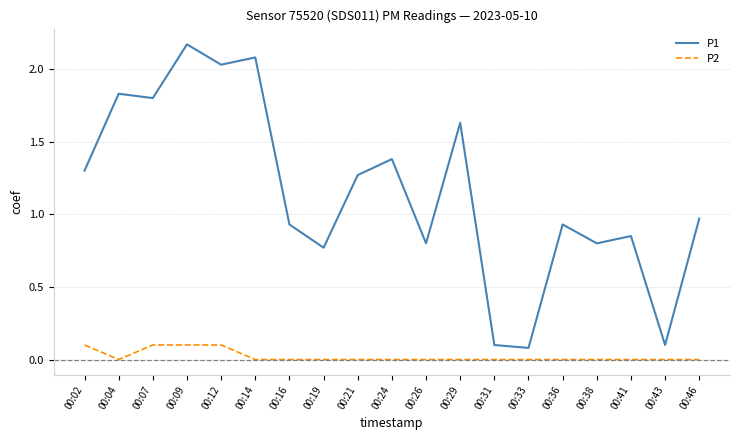

The value of P2 at 00:46 is 0.0. True or false?

True